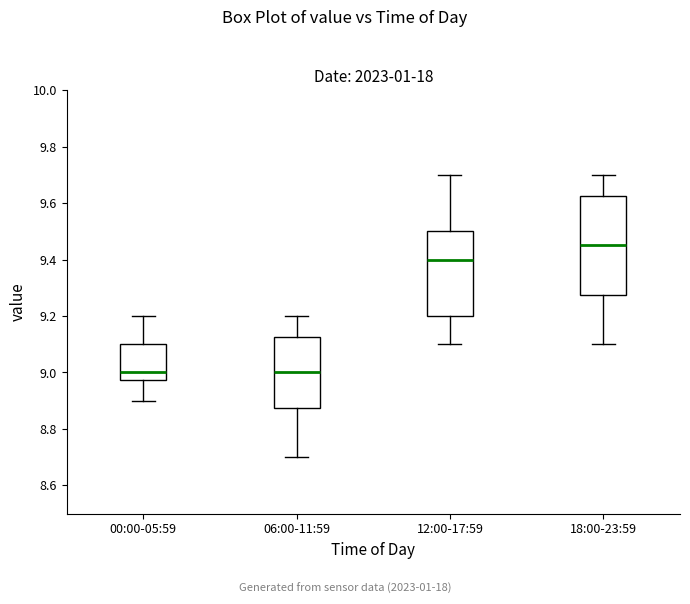

Comparing the boxes themselves (not the whiskers), which one is the tallest?

18:00-23:59